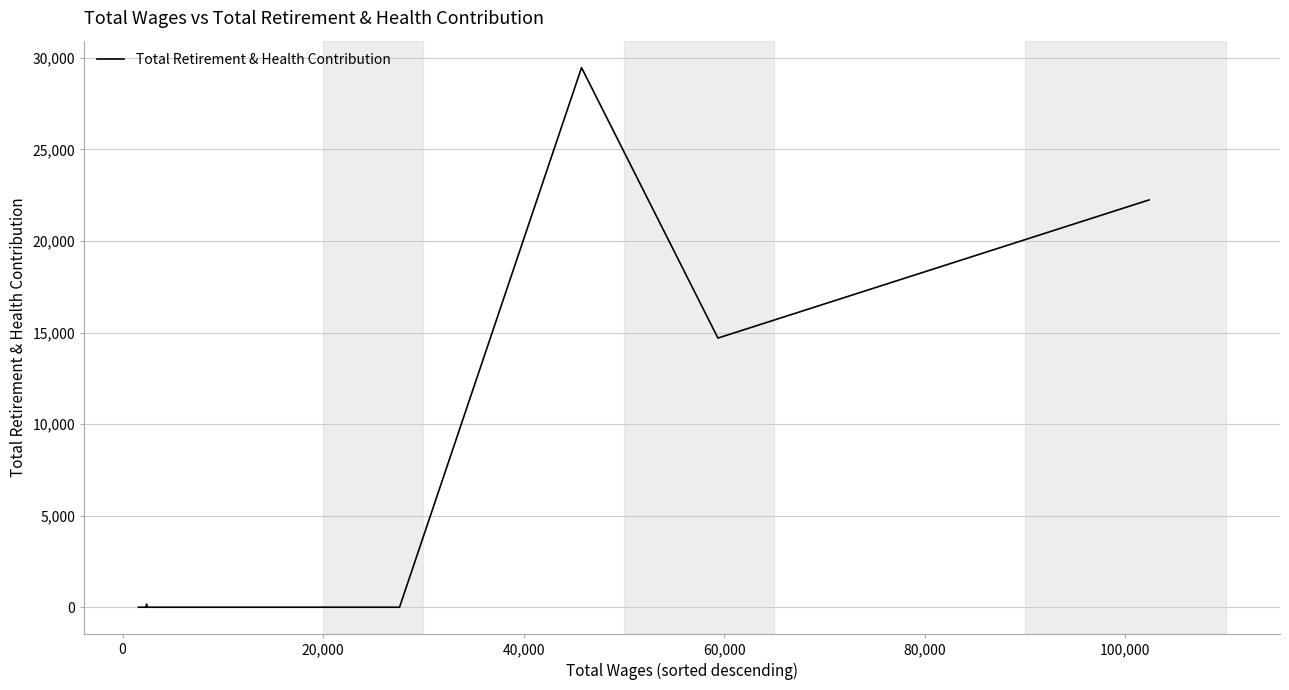

What is the difference between the maximum and minimum values?

29464